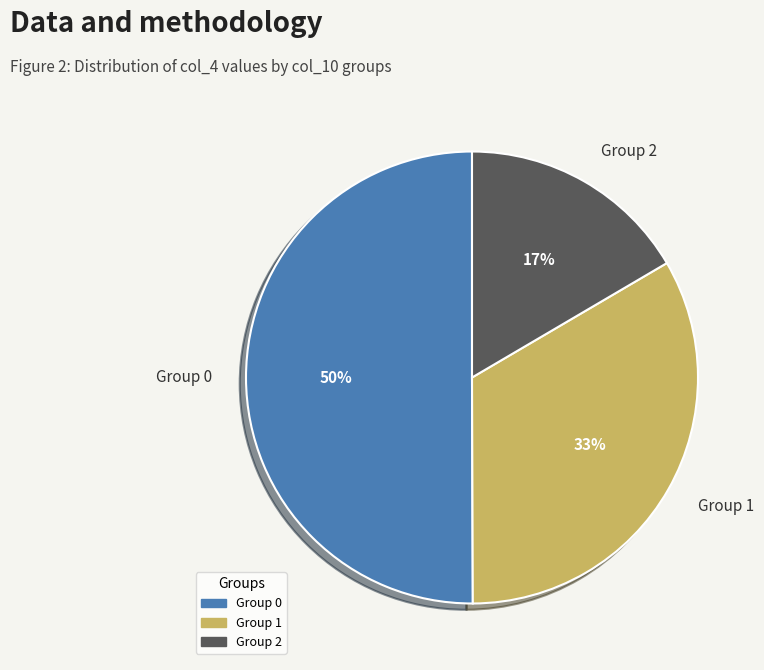

How many slices are in this pie chart?

3